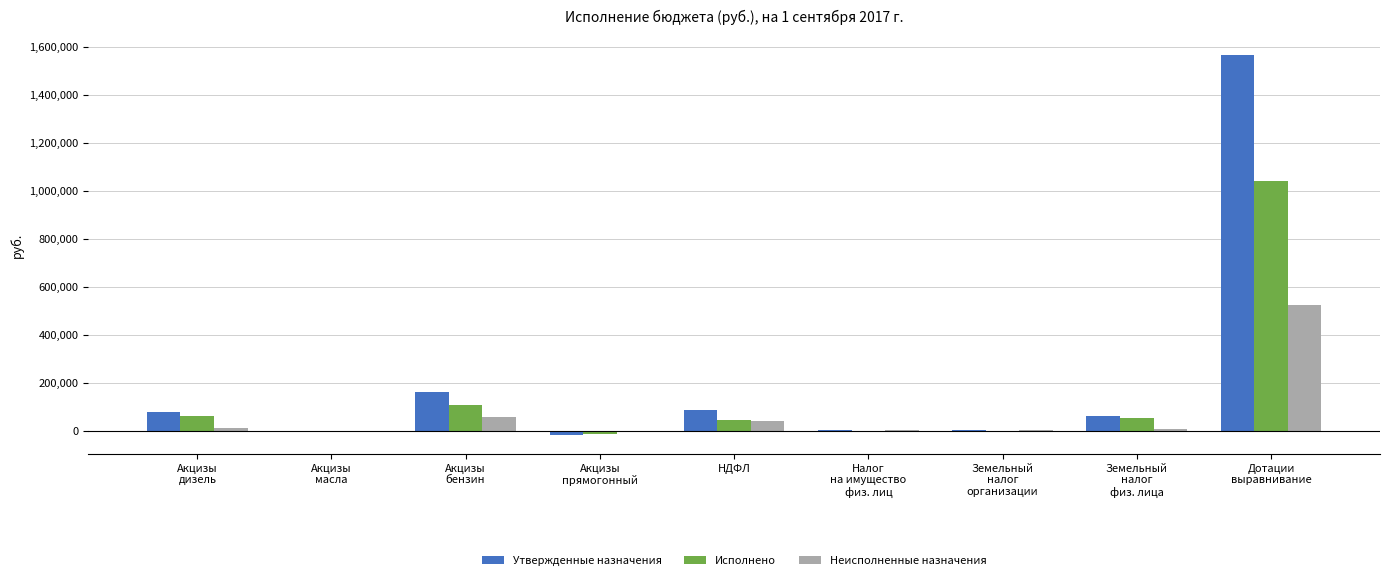

What is the sum of all Исполнено values?

1300503.4